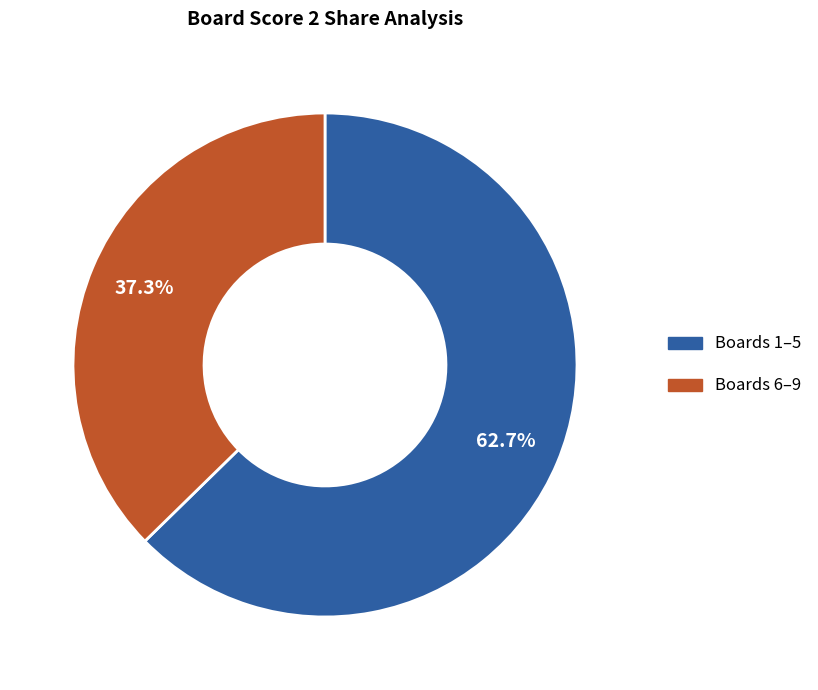

Is there any slice that represents more than half of the pie?

Yes